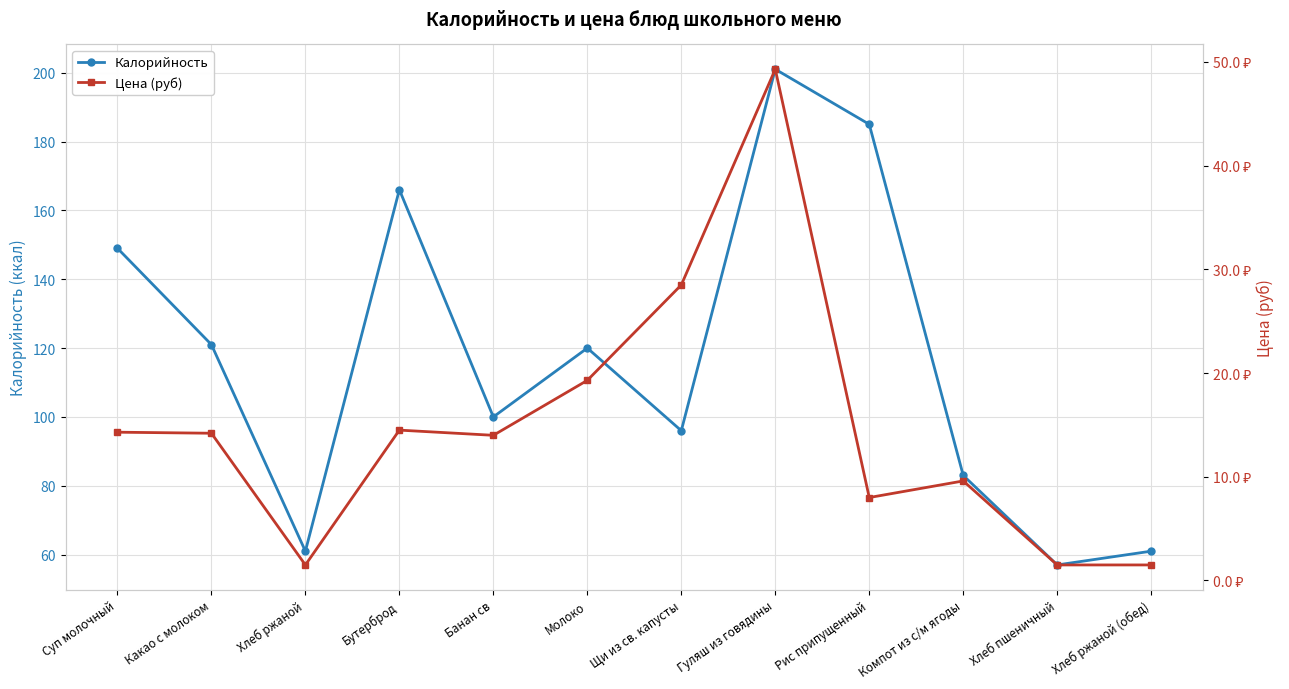

Is it true that Цена (руб) equals 9.5 at Какао с молоком?

False